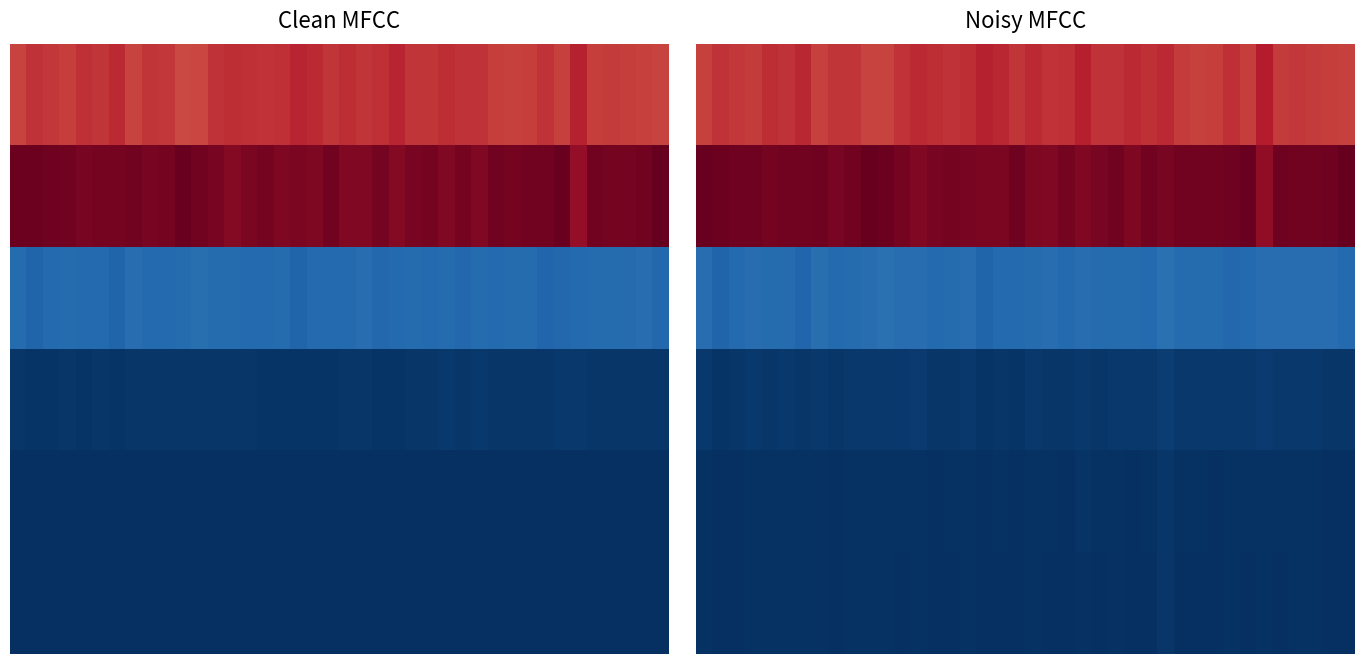

What is the total value across all series at 36?

20426